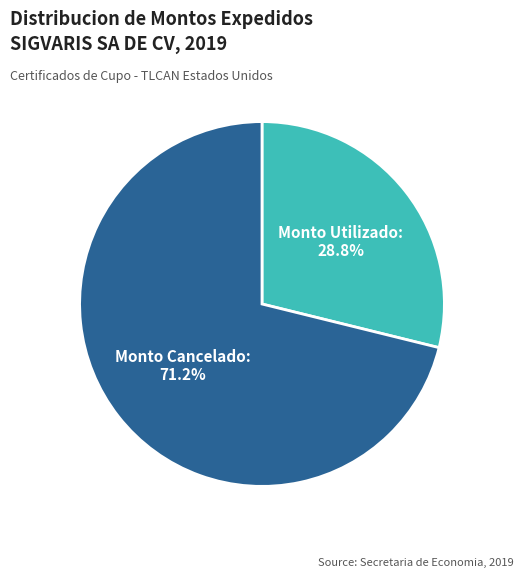

Is there any slice that represents more than half of the pie?

Yes